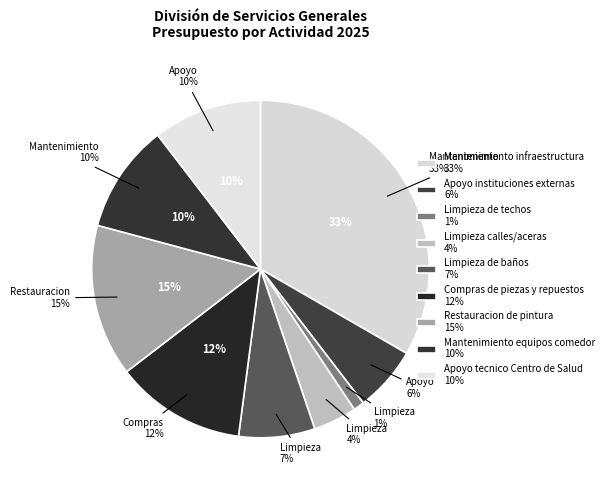

What is the smallest slice in the pie chart?

Limpieza de techos